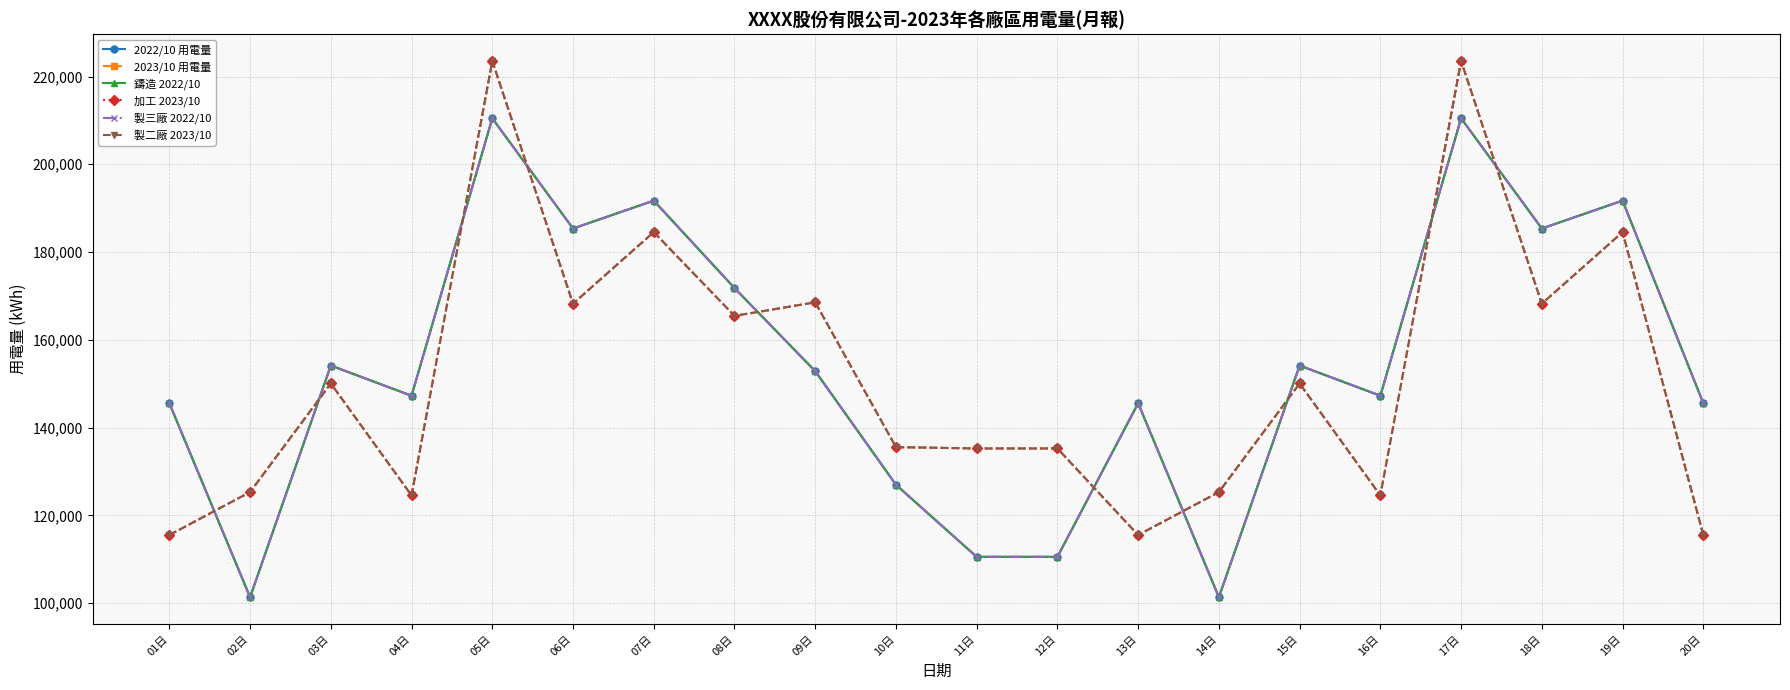

What is the difference between the maximum and second lowest values in the 加工 2023/10 series?

108020.0